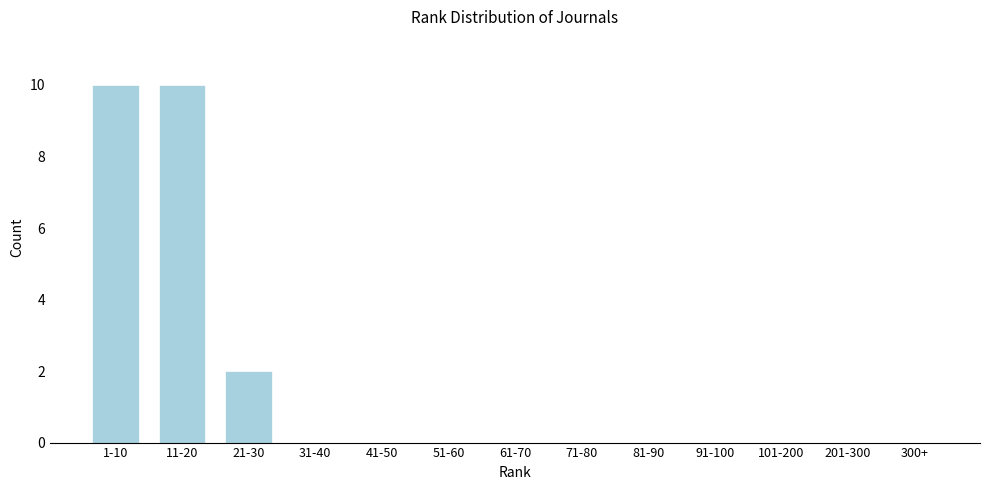

Reading left to right, what are all the values shown in this chart?

1-10=10	11-20=10	21-30=2	31-40=0	41-50=0	51-60=0	61-70=0	71-80=0	81-90=0	91-100=0	101-200=0	201-300=0	300+=0